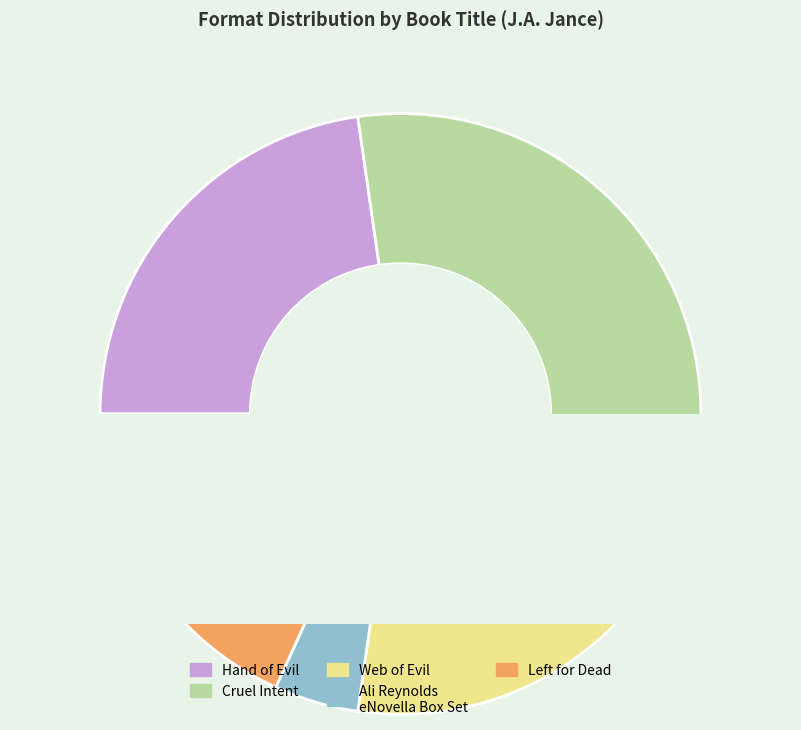

How many slices are in this pie chart?

5